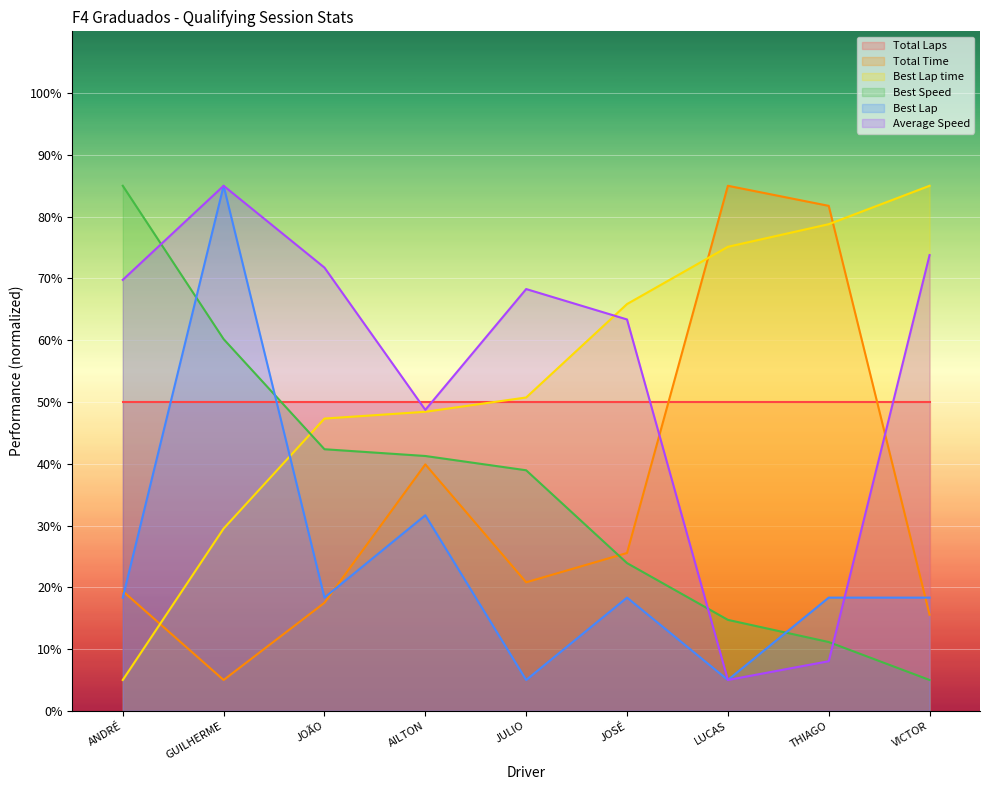

How many interior local peaks does the Best Lap series have?

3